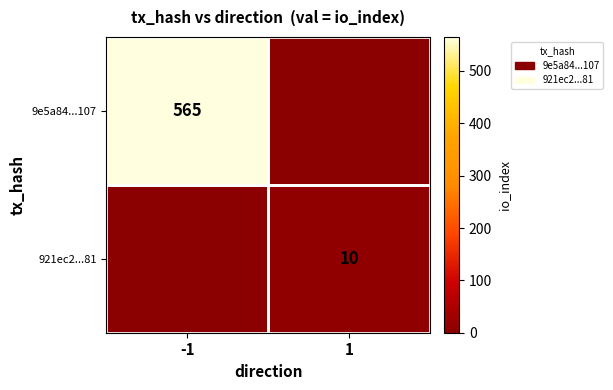

Is it true that 921ec2...81 equals 18 at 1?

False